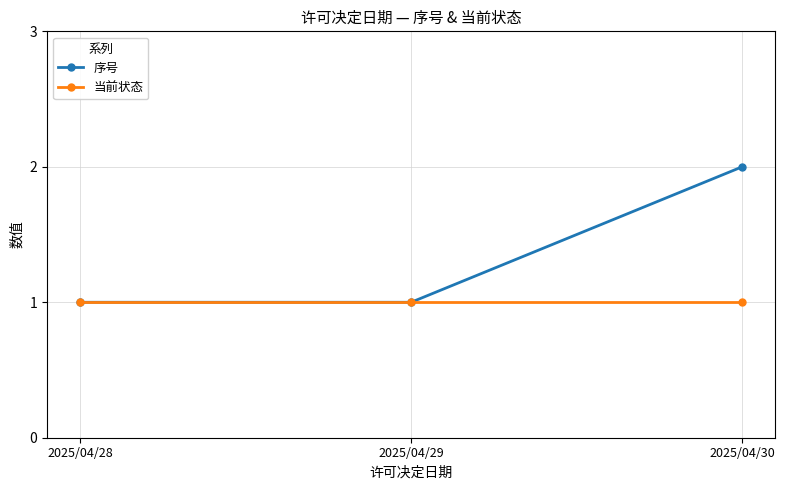

Which series changed the most between 2025/04/28 and 2025/04/30?

序号